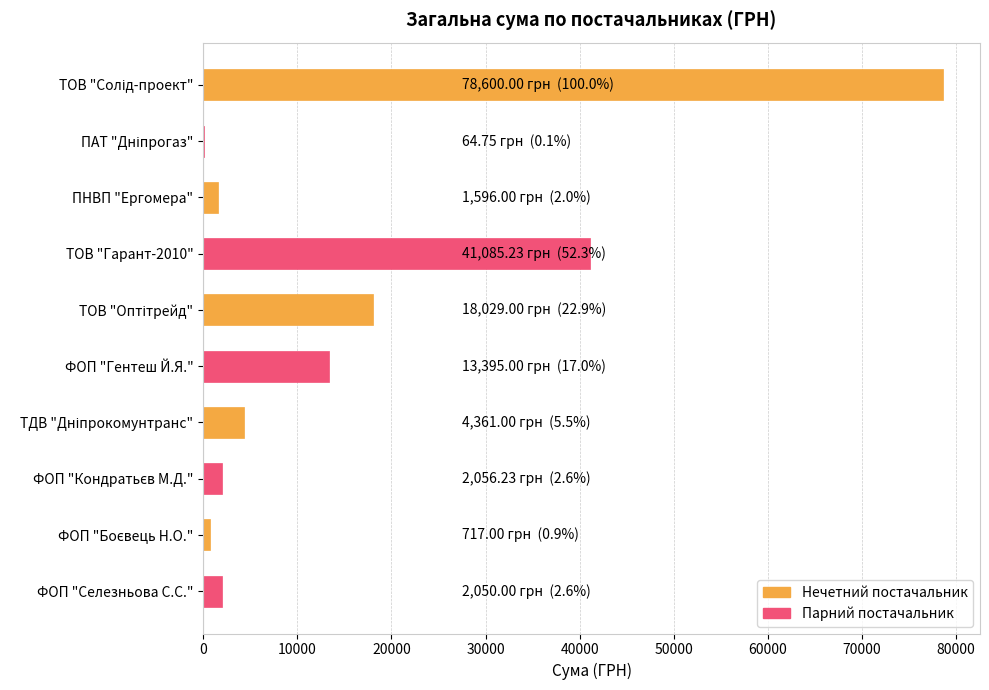

How many series are shown in this chart?

1